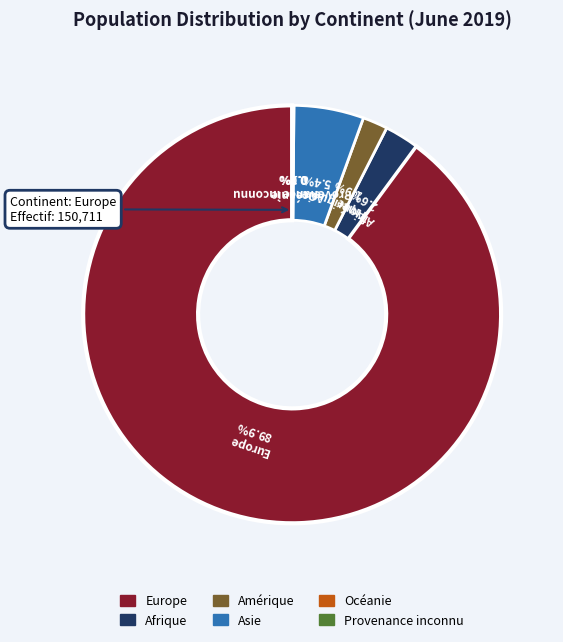

To the nearest percent, what is the difference between the largest and smallest slice percentages?

90%